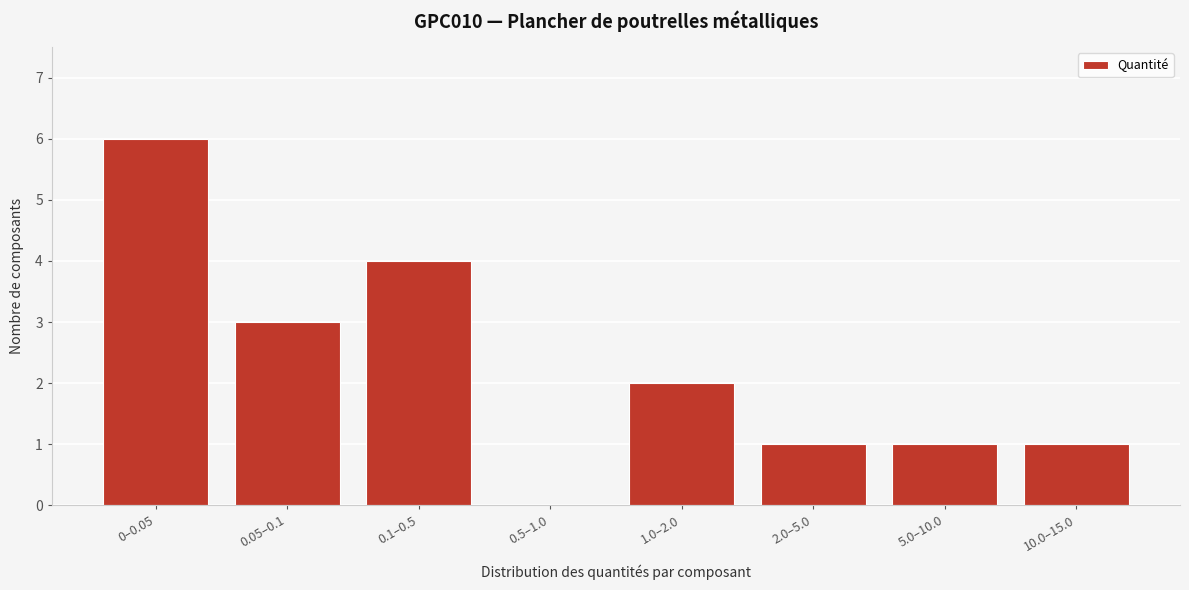

Reading left to right, what are all the values shown in this chart?

0–0.05=6	0.05–0.1=3	0.1–0.5=4	0.5–1.0=0	1.0–2.0=2	2.0–5.0=1	5.0–10.0=1	10.0–15.0=1